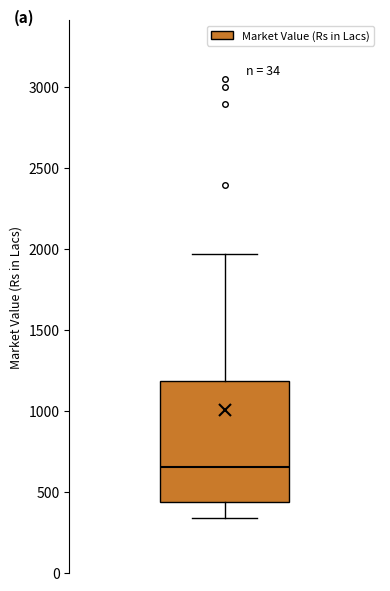

Where does the lower whisker of the box end on the y-axis? The values are not printed on the chart, so give them approximately, as read against the axis.

350